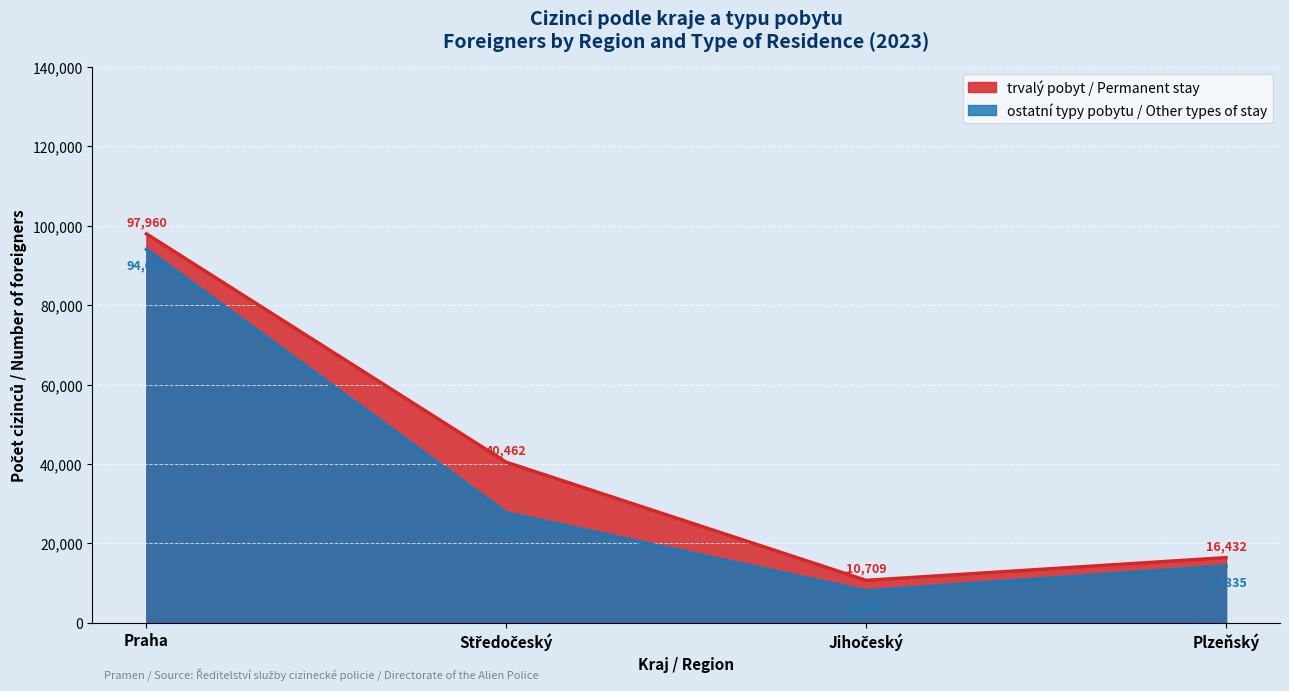

What is the minimum value for ostatní typy pobytu / Other types?

8042